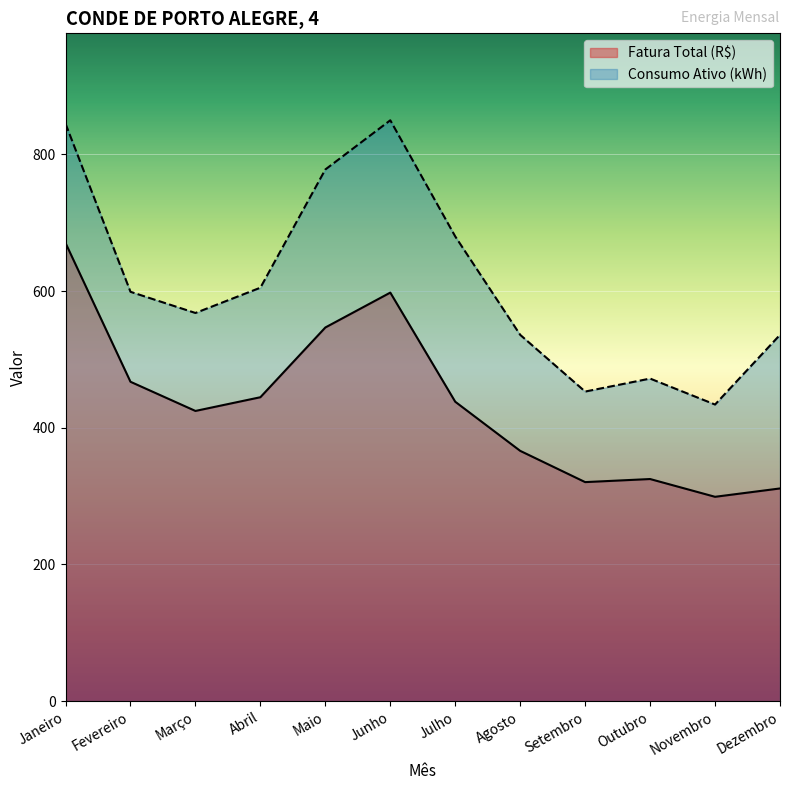

Between Janeiro and Junho, which is larger?

Janeiro